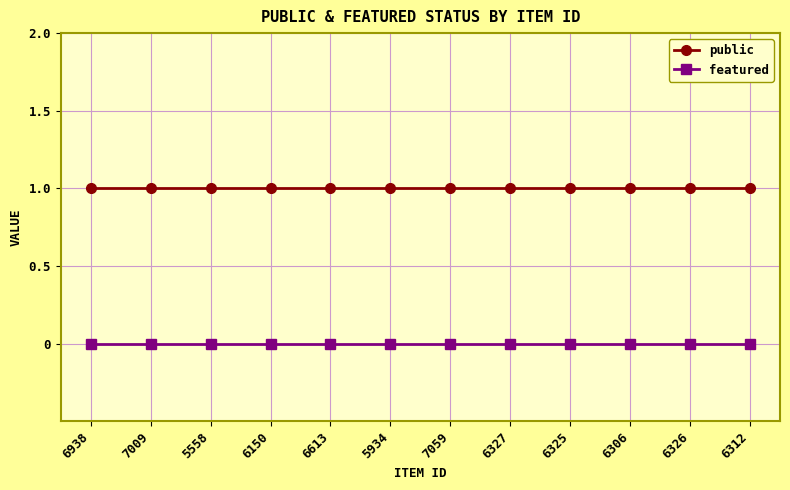

Rank the series by their average value, from lowest to highest.

featured, public